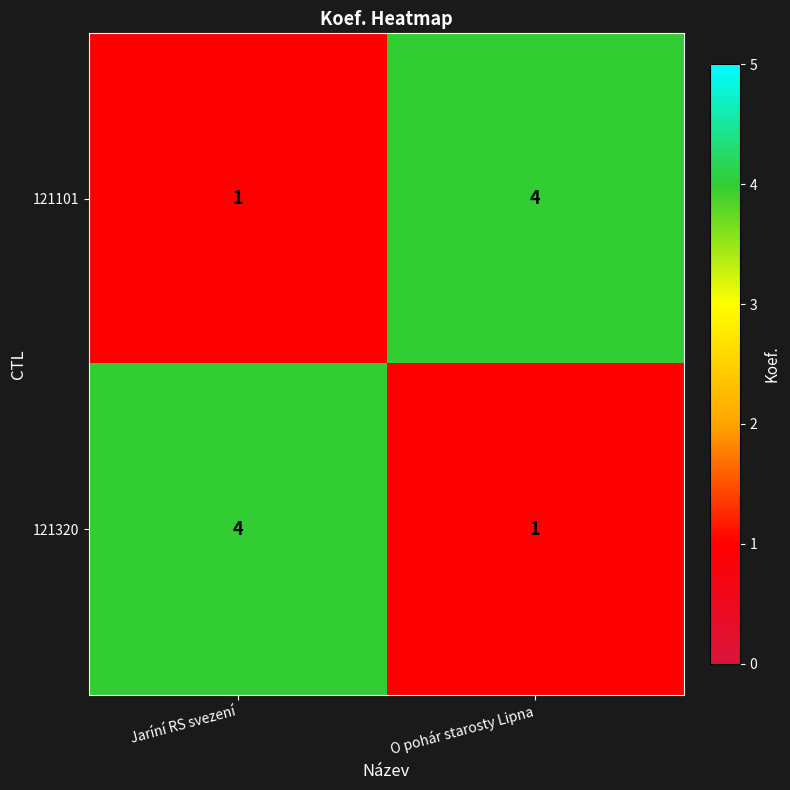

What is the greatest value displayed?

4